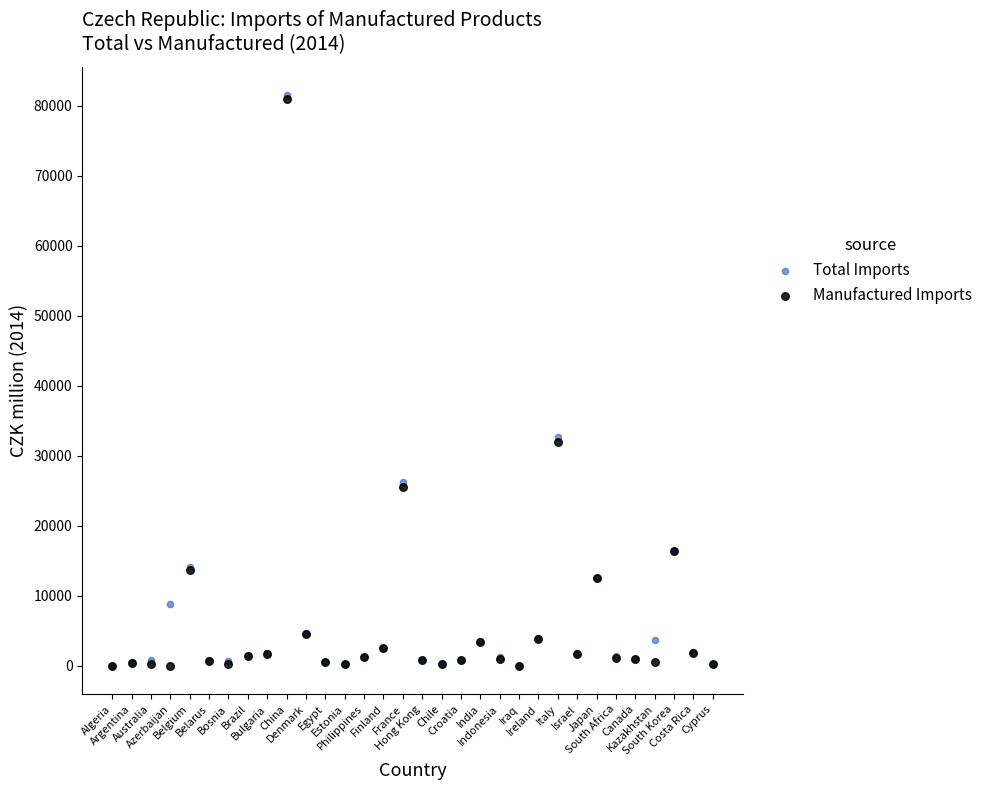

What are all the series names shown in the legend?

Total Imports, Manufactured Imports